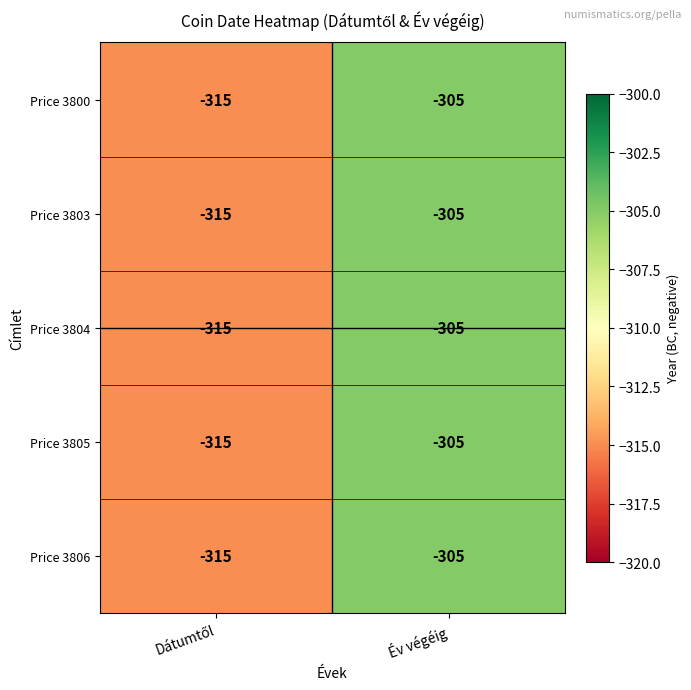

What is the lowest value of the Price 3805 series?

-315